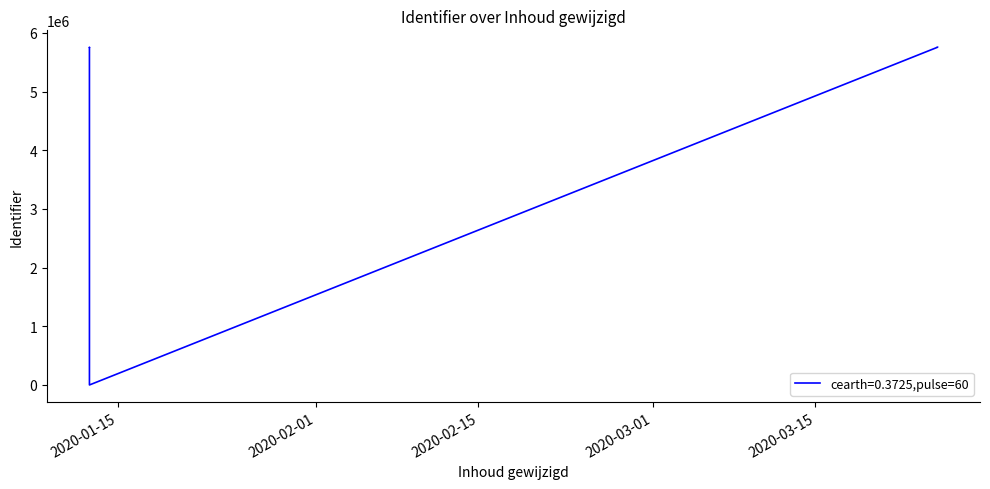

What is the approximate value at 2020-01-12 12:32:24?

5755427